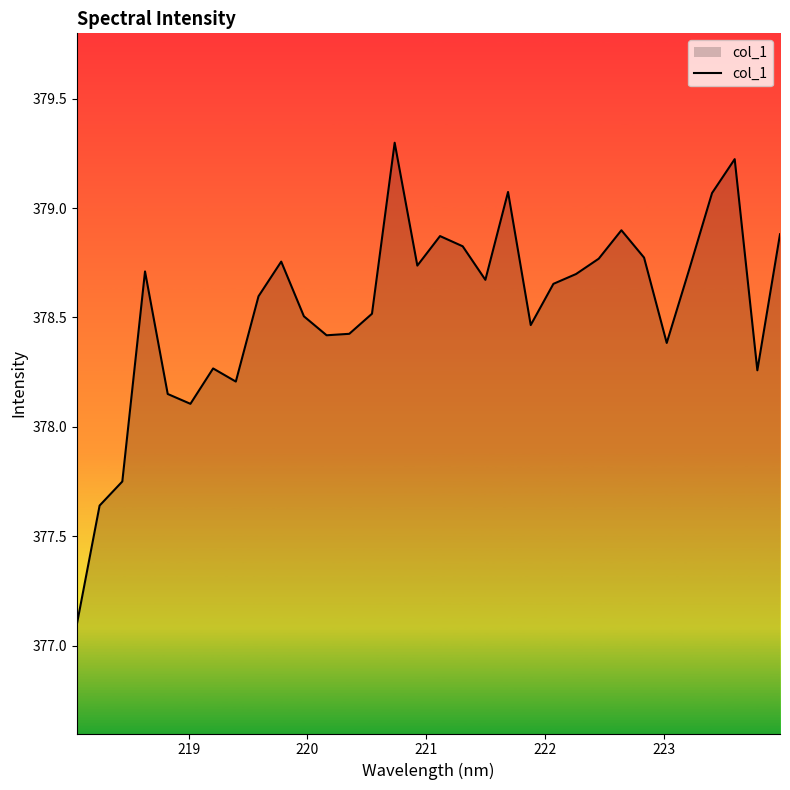

What is the smallest value displayed?

377.1